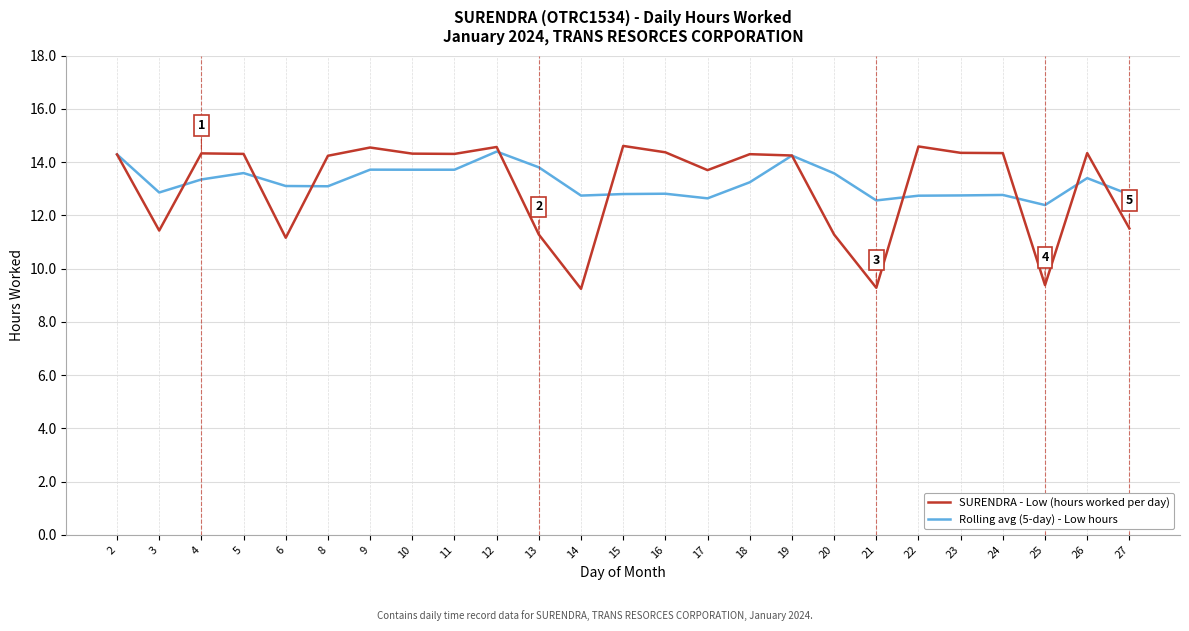

True or false: SURENDRA - Low (hours worked per day) and Rolling avg (5-day) - Low hours cross at least once.

True